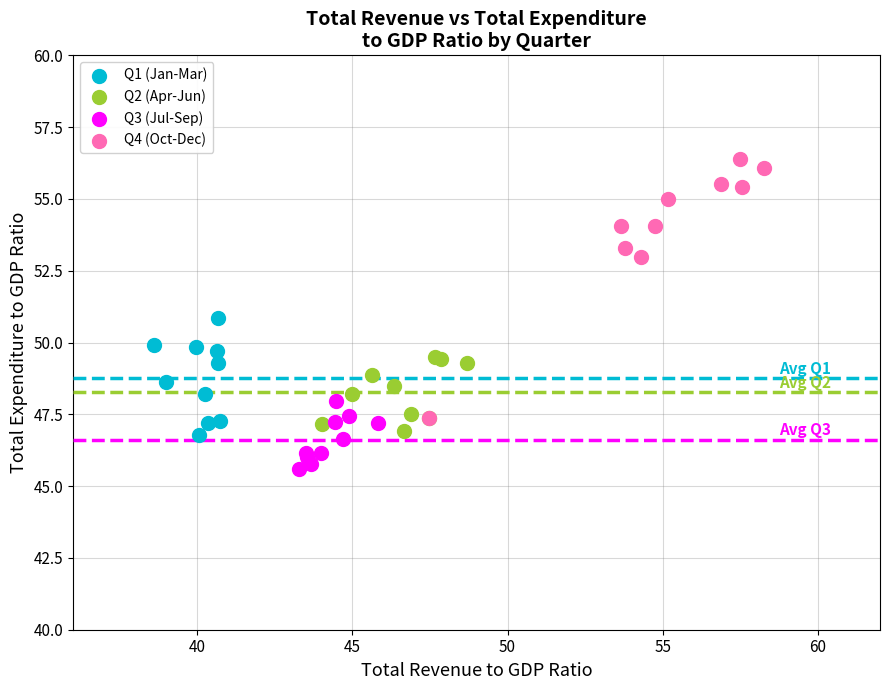

Which series contains the lowest Y value?

Q3 (Jul-Sep)